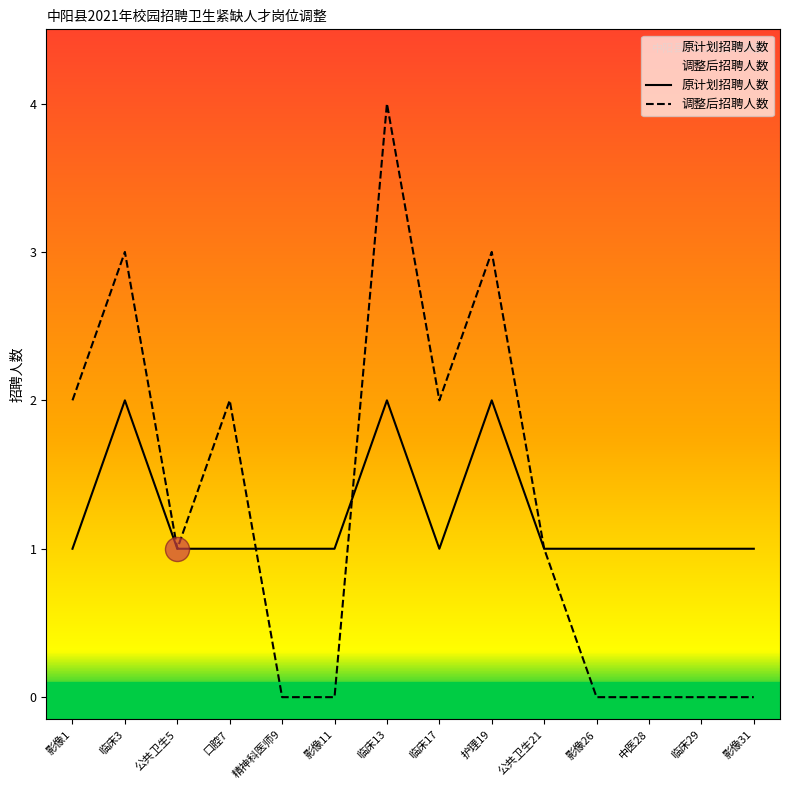

What is the total value across all series at 临床3?

5